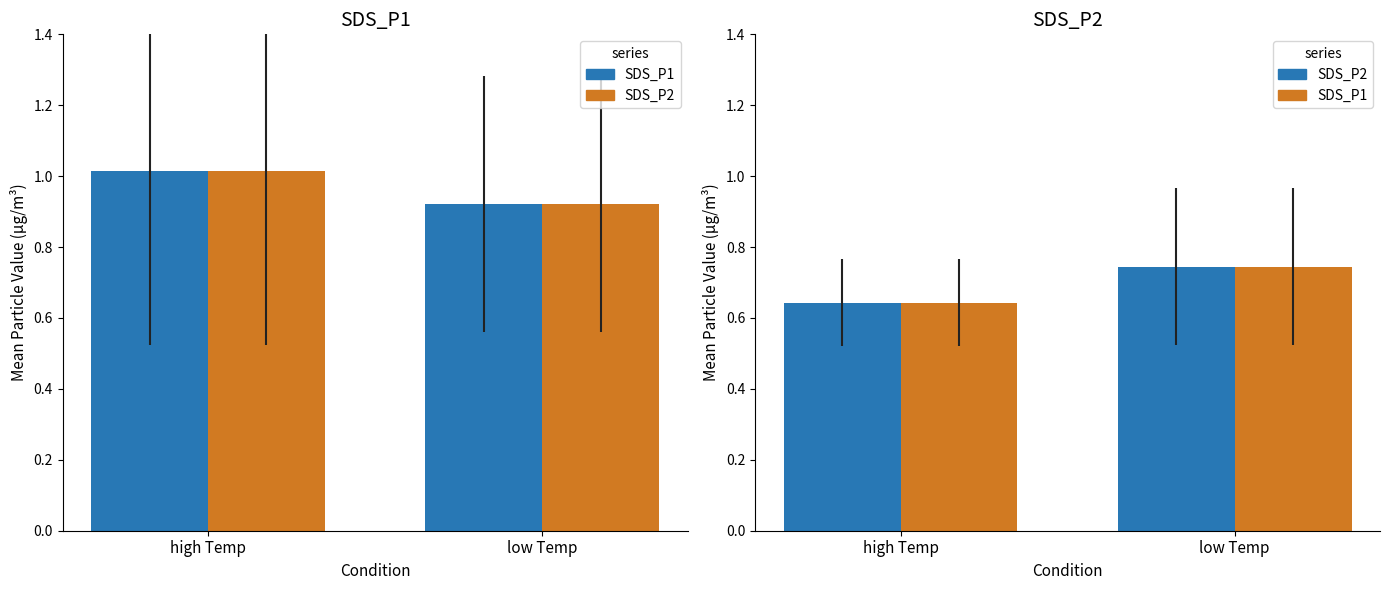

Rank the categories by SDS_P1 value from highest to lowest.

low Temp, high Temp